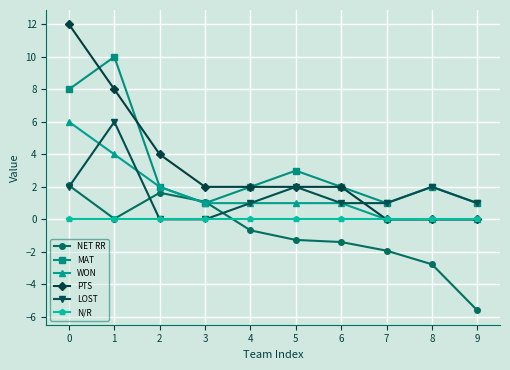

What is the value of the MAT point at the 4th from the left?

1.0